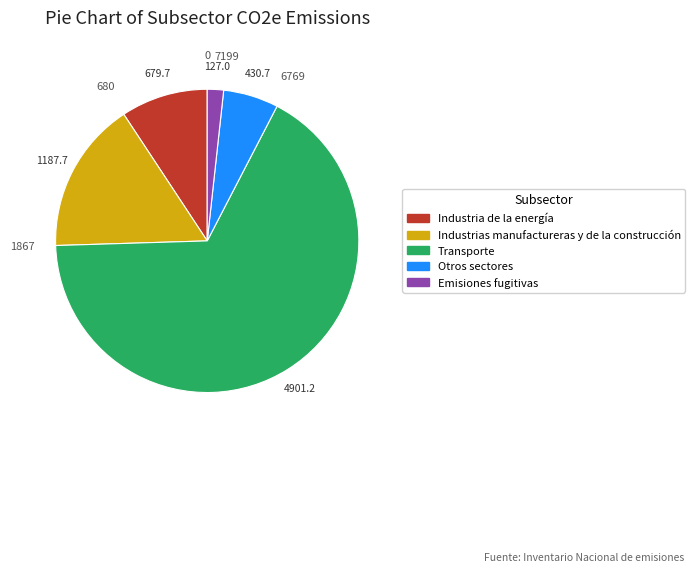

Count the number of slices in the pie.

5